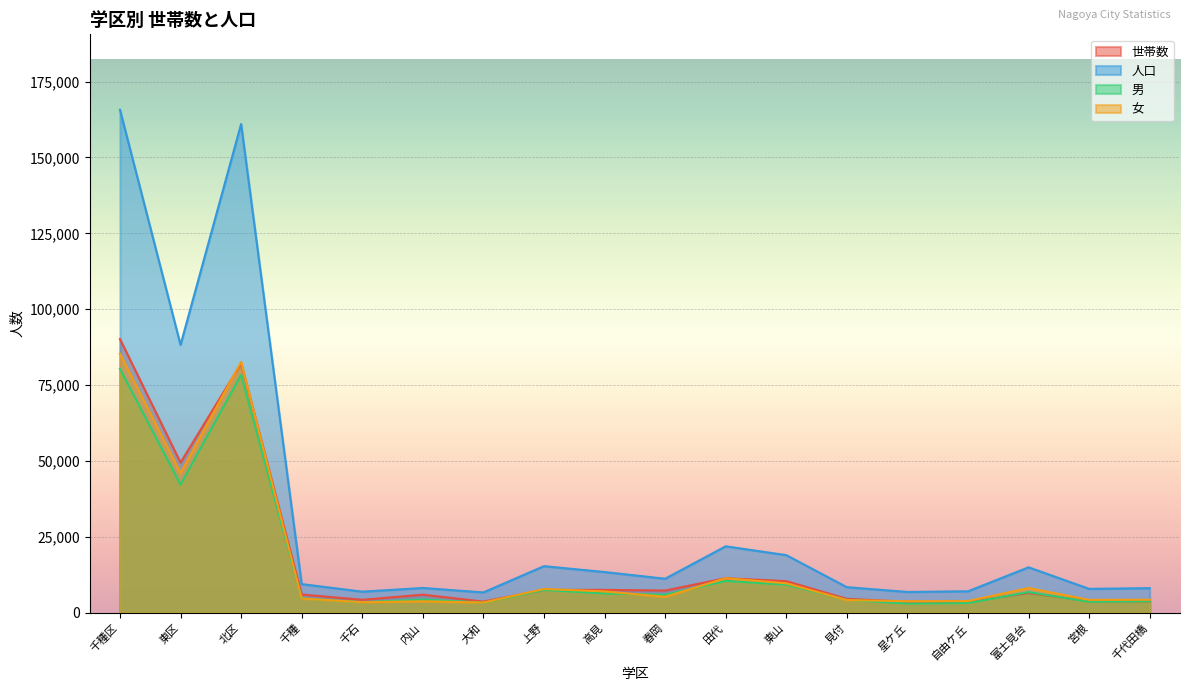

What is the sum of the 世帯数 values at 東区 and 内山?

55450